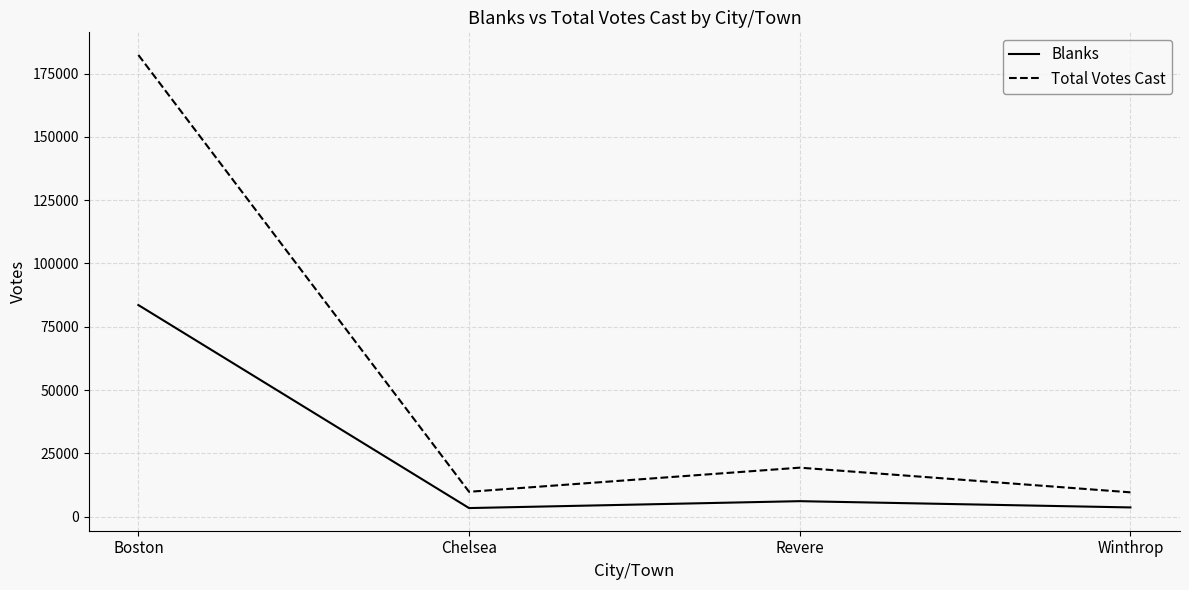

What are all the series names shown in the legend?

Blanks, Total Votes Cast